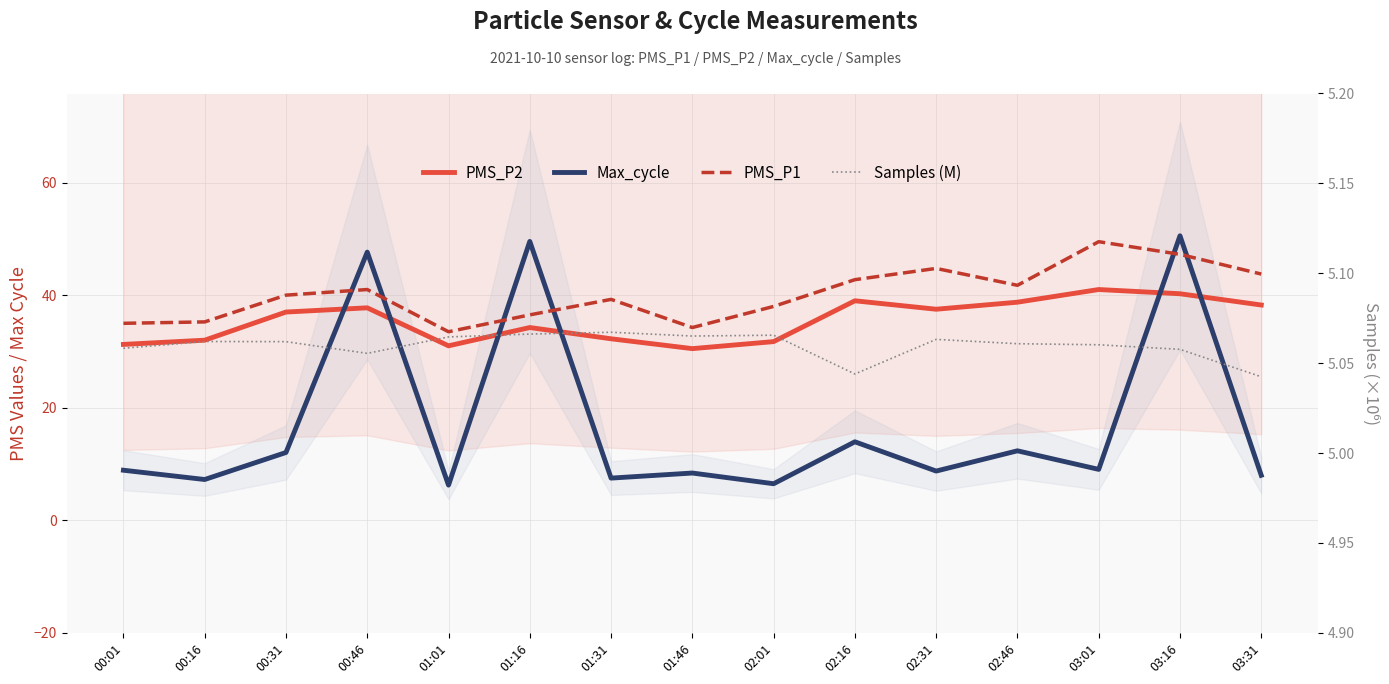

At which category is the sum across all series the highest?

03:16